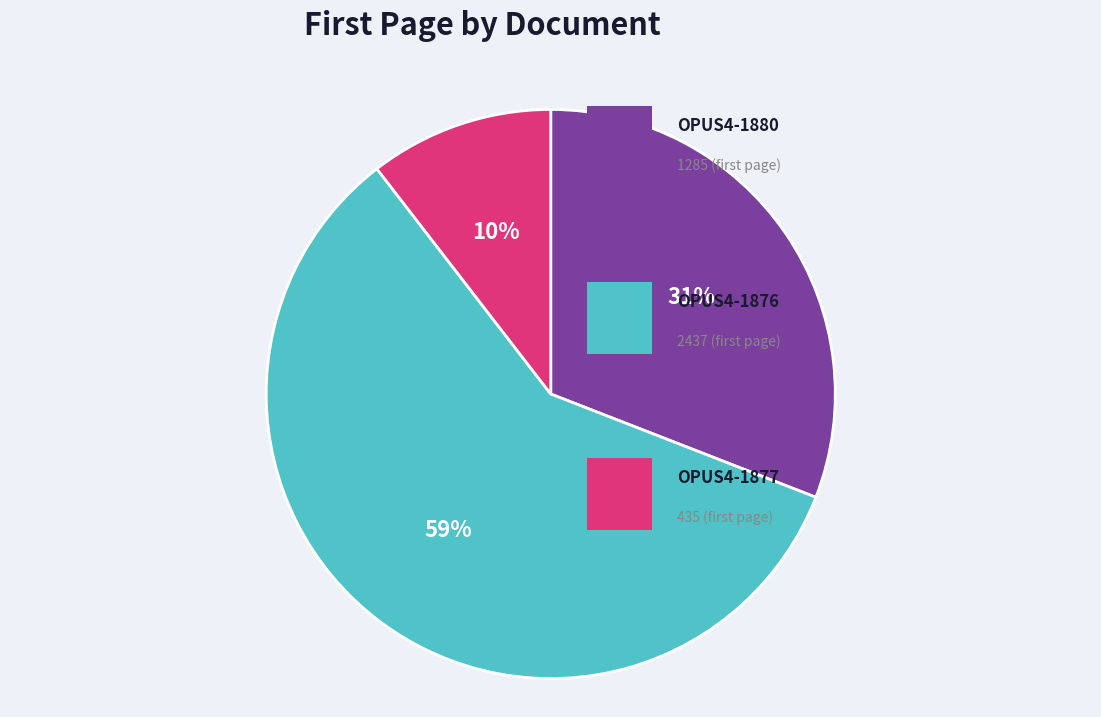

To the nearest percent, what is the average slice percentage?

33%